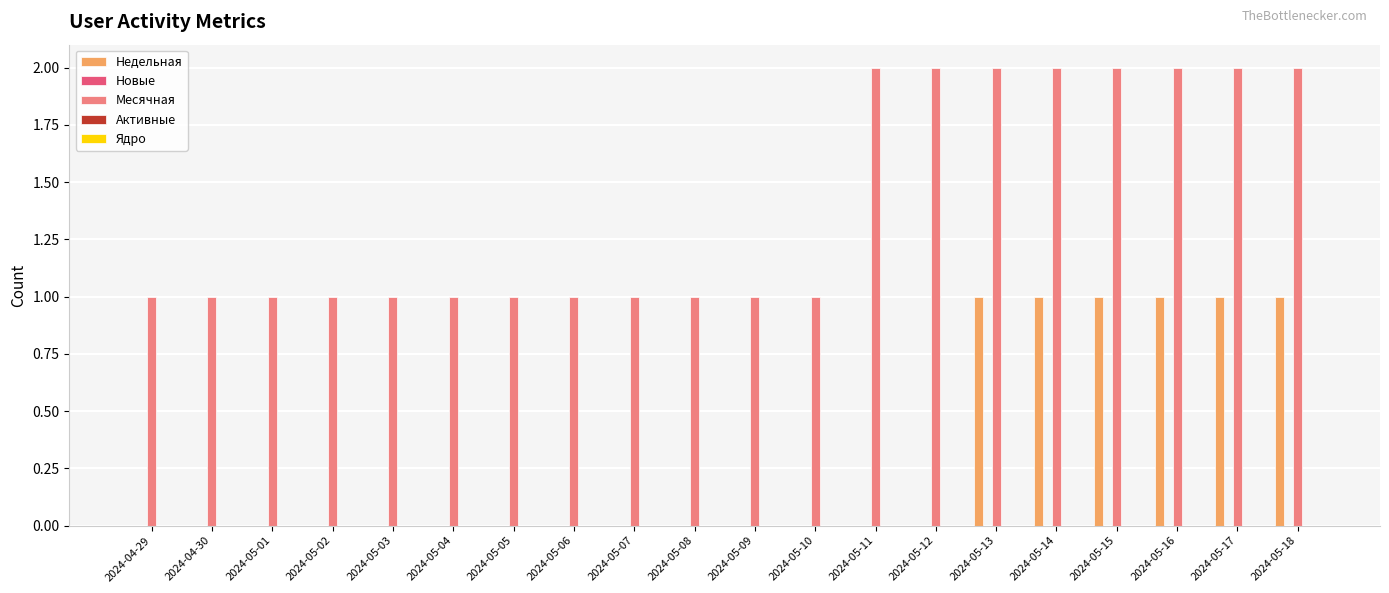

What is the sum of the Месячная values at 2024-05-15 and 2024-05-11?

4